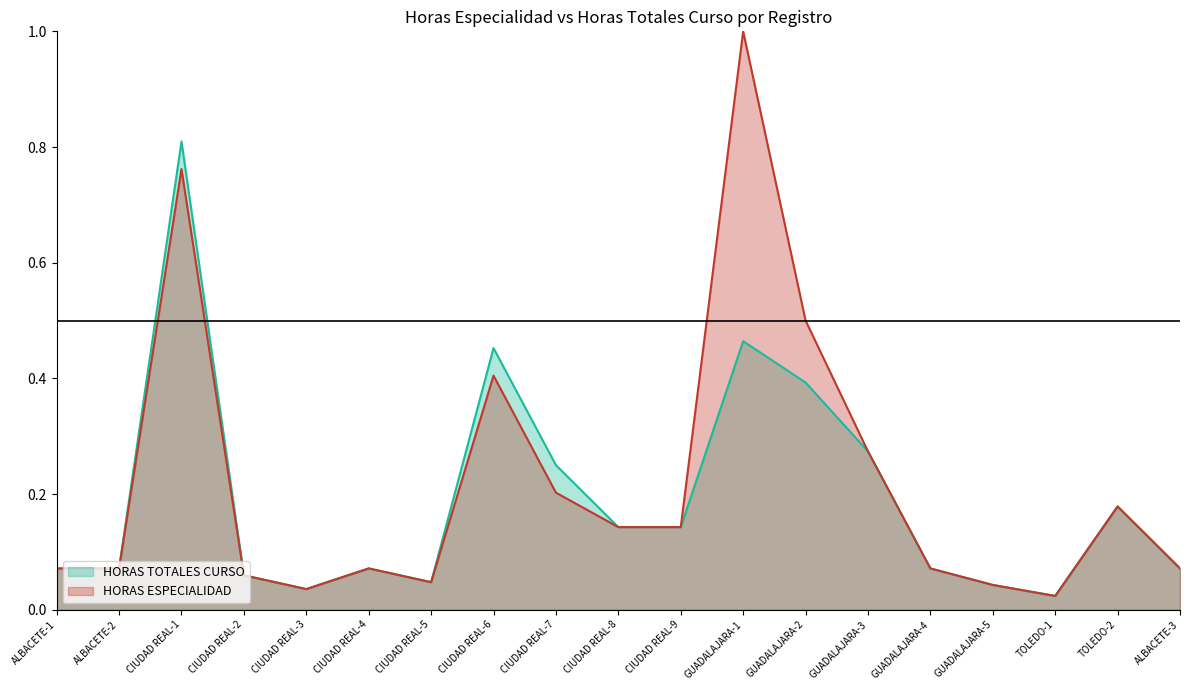

List the series in order of their overall mean, highest first.

HORAS ESPECIALIDAD, HORAS TOTALES CURSO